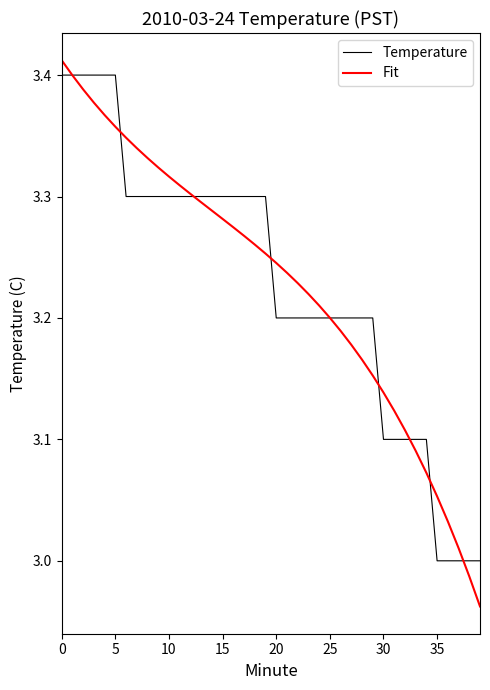

Which series has the largest range (max minus min)?

Fit